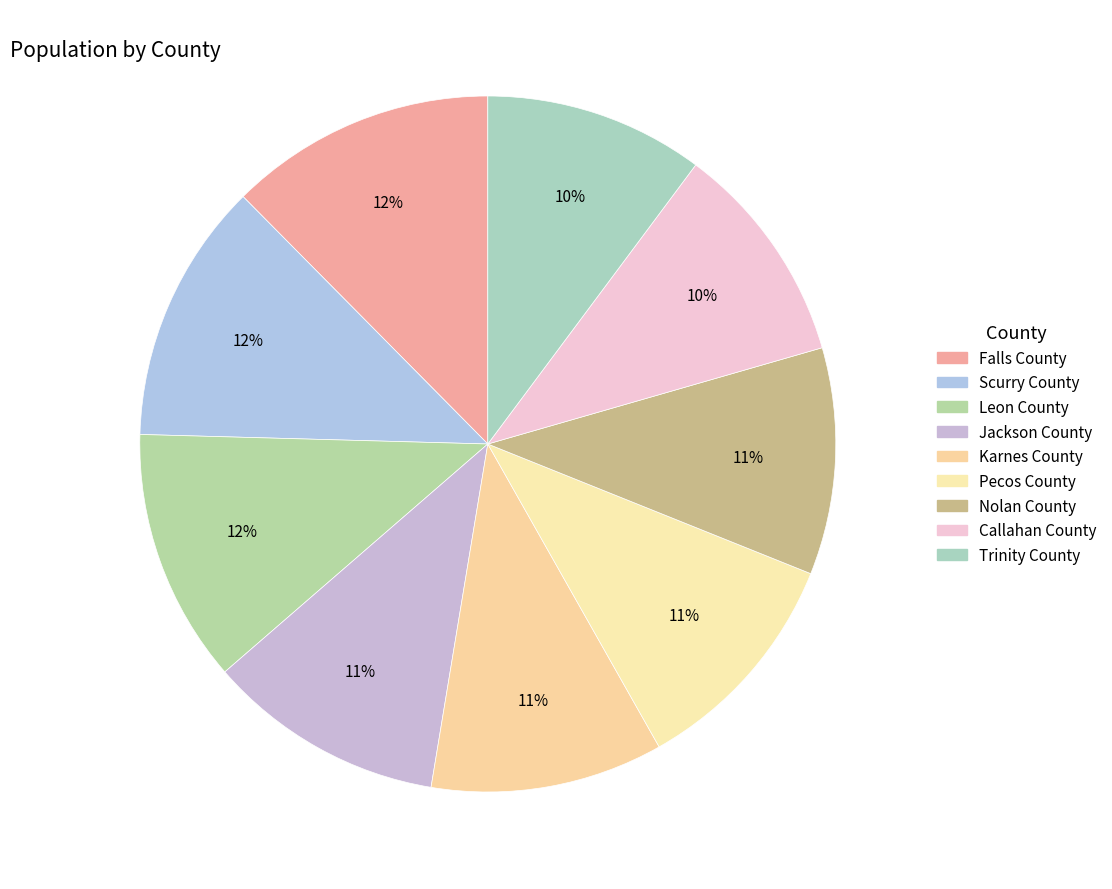

True or false: Jackson County accounts for 1% of the total.

False